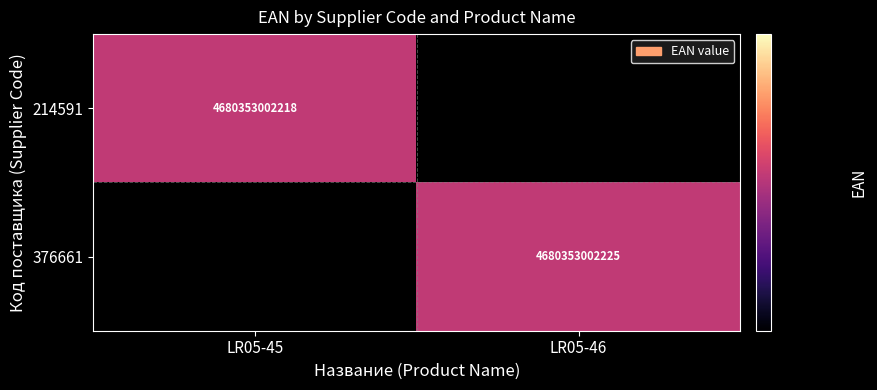

The value of 214591 at LR05-45 is 6544107196355. True or false?

False